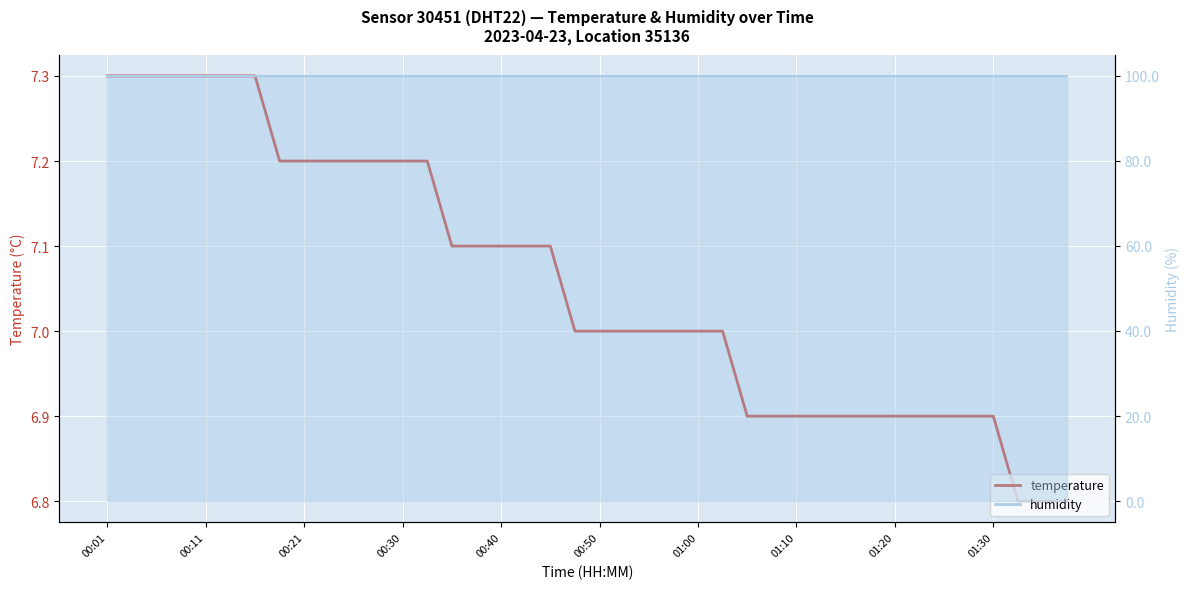

What is the greatest value displayed?

7.3